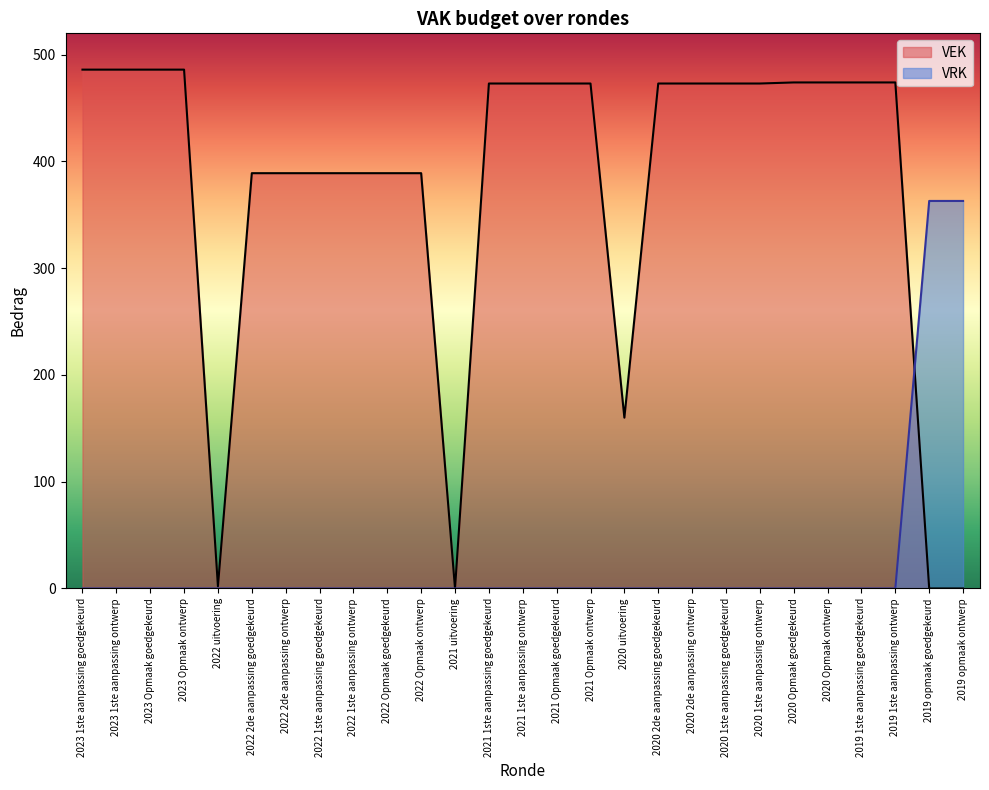

How many lines are shown in the chart?

2